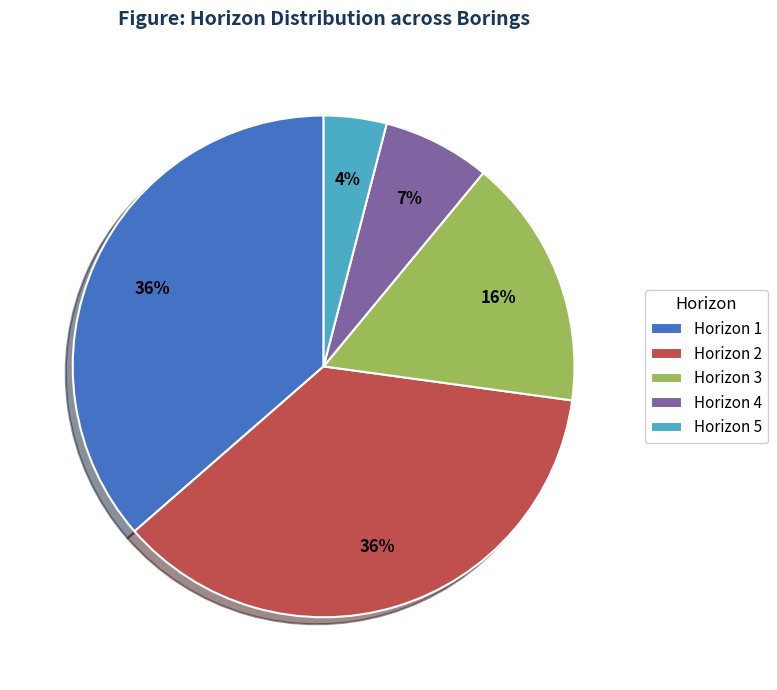

Which slice is the smallest?

Horizon 5